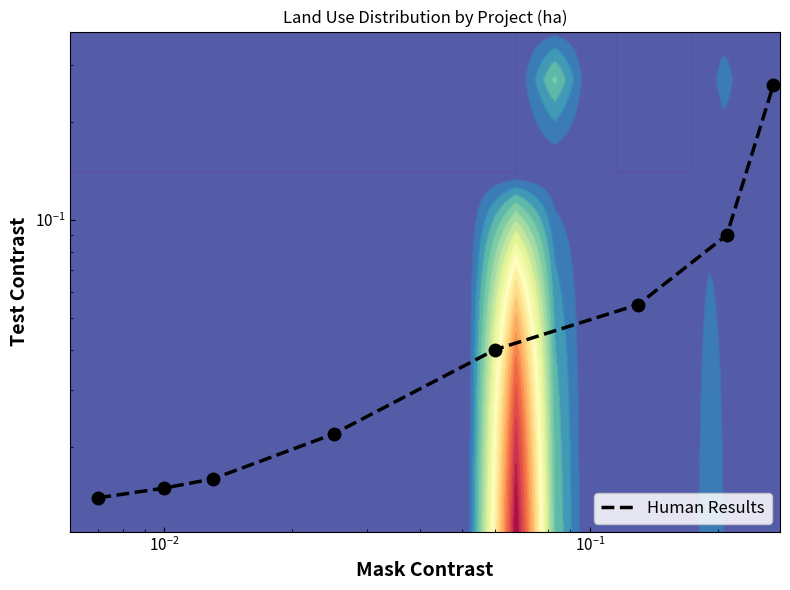

Reading left to right, extract all data points from this chart.

0.0	0.0	0.0	0.0	0.0	0.1	0.1	0.3